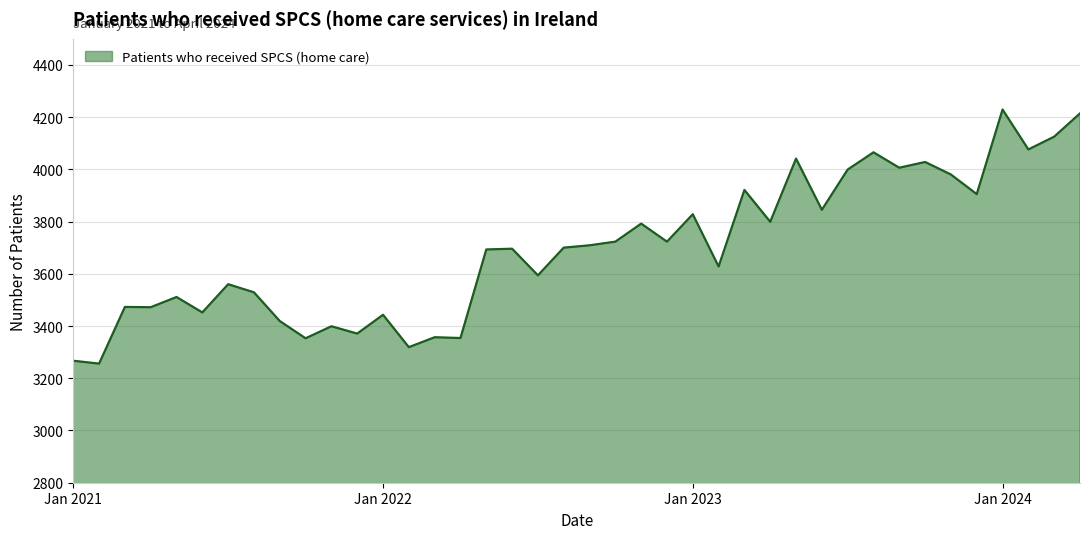

What is the difference between the maximum and minimum values?

973